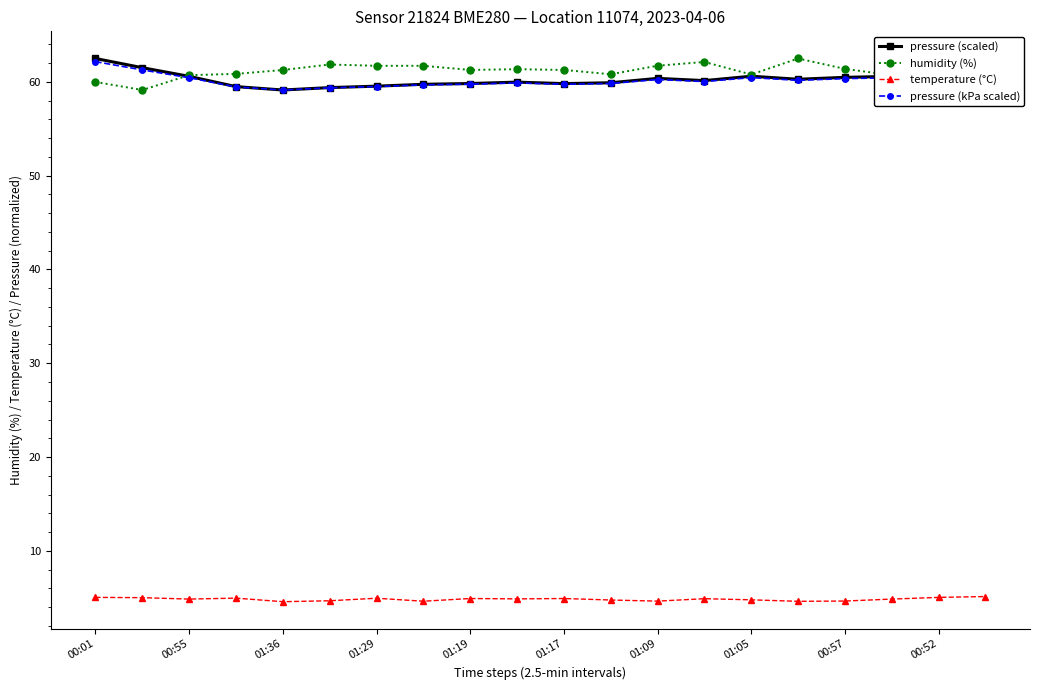

True or false: pressure (kPa scaled) and temperature (°C) cross at least once.

False